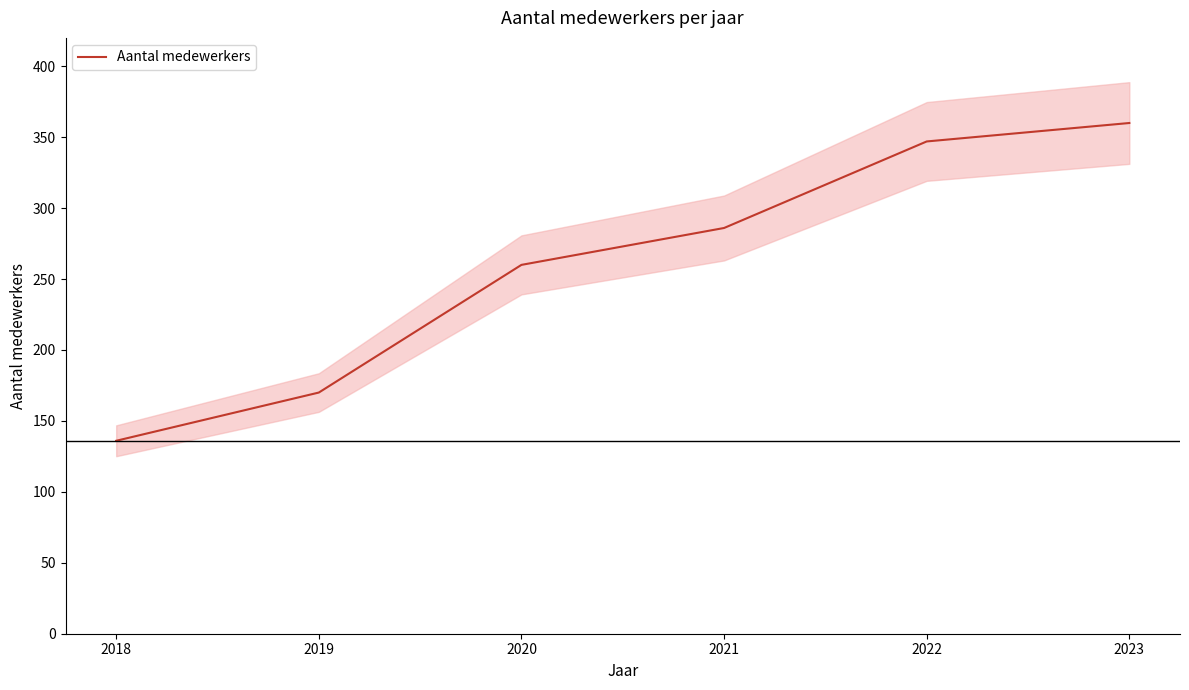

Where does the data first go above 286?

2022